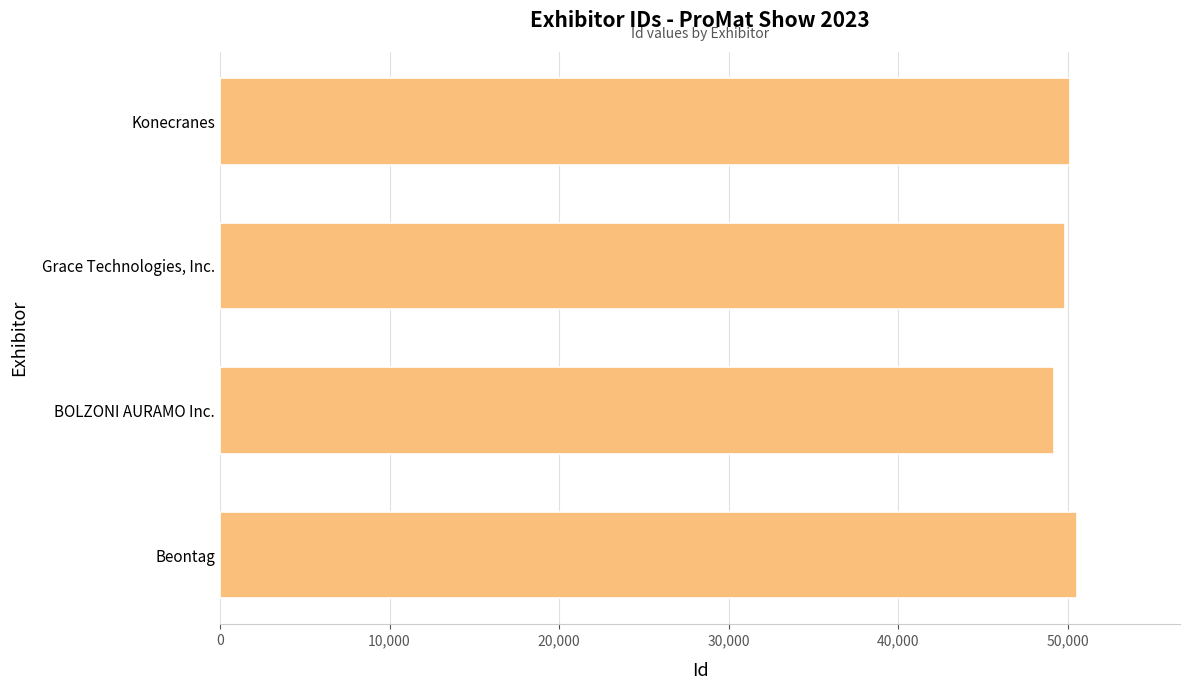

True or false: the data shows 79545 at Beontag.

False